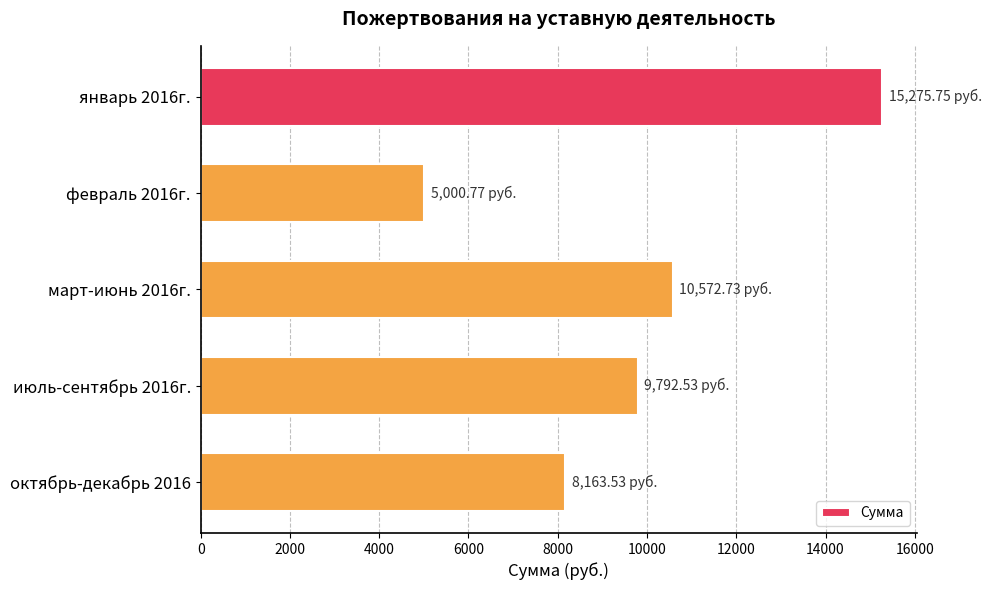

What is the difference between the values at октябрь-декабрь 2016 and июль-сентябрь 2016г.?

1629.0